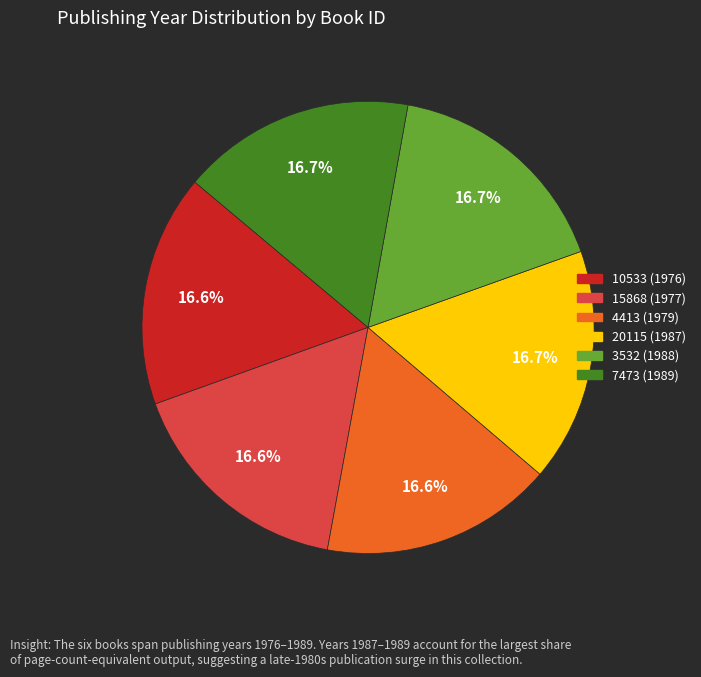

What is the ratio of the value at 15868 (1977) to the value at 20115 (1987)?

1.0